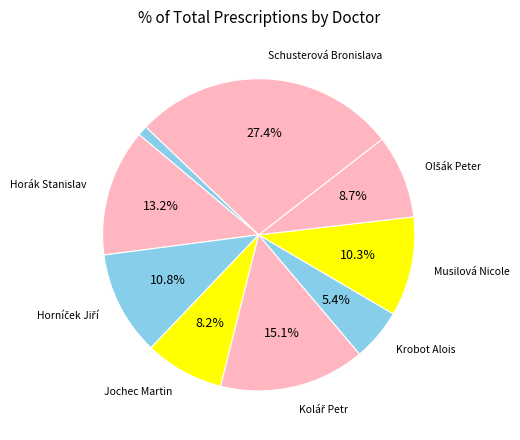

Which category has the biggest portion of the pie?

Schusterová Bronislava